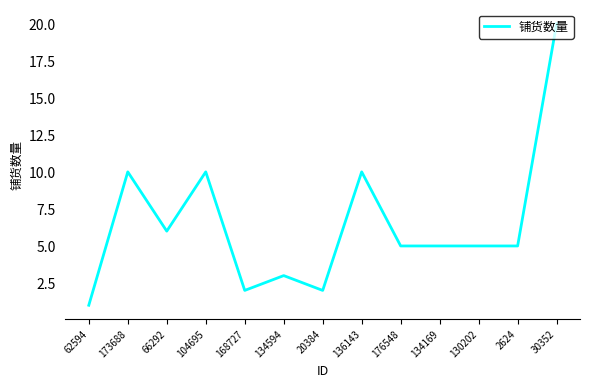

Which label corresponds to the smallest value in the chart?

62594